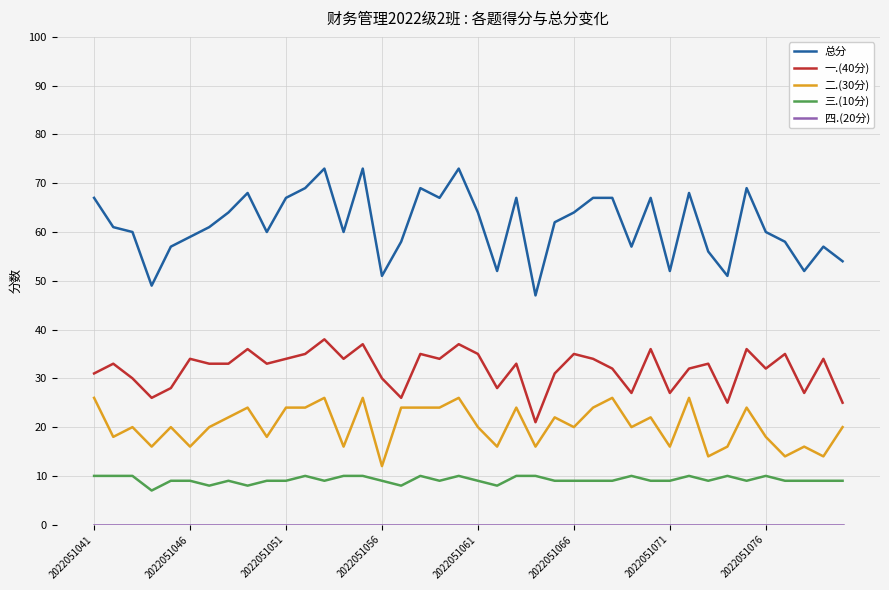

Which series has the largest total across all categories?

总分